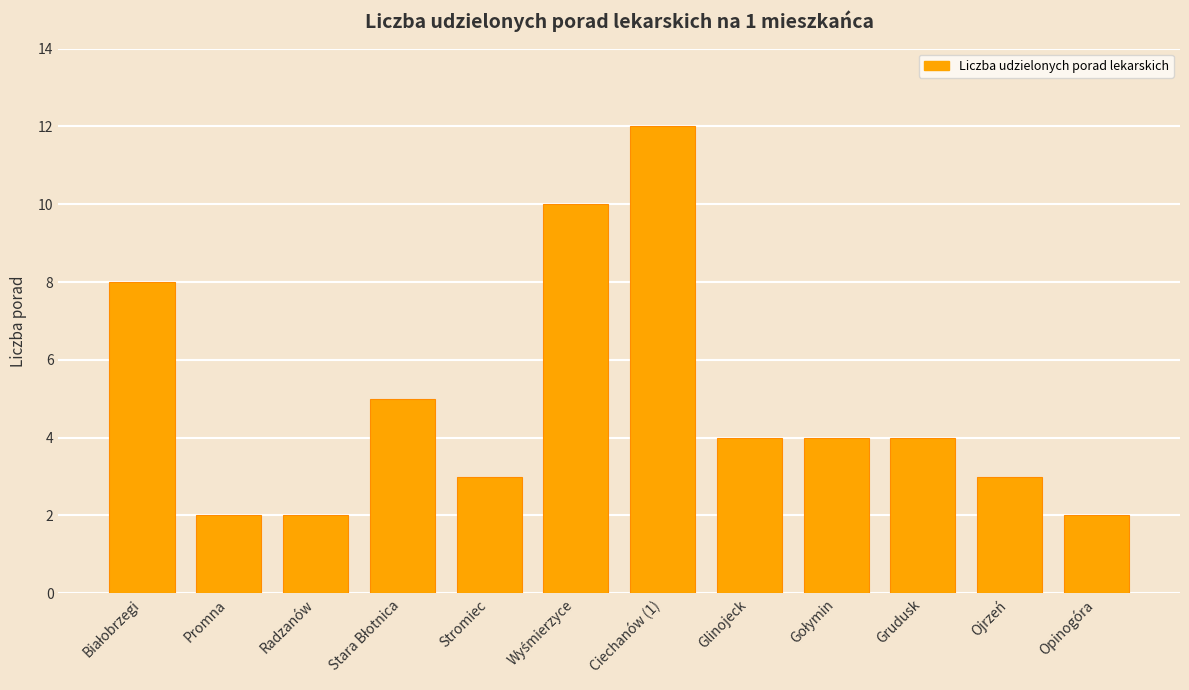

Reading left to right, what are all the values shown in this chart?

8	2	2	5	3	10	12	4	4	4	3	2